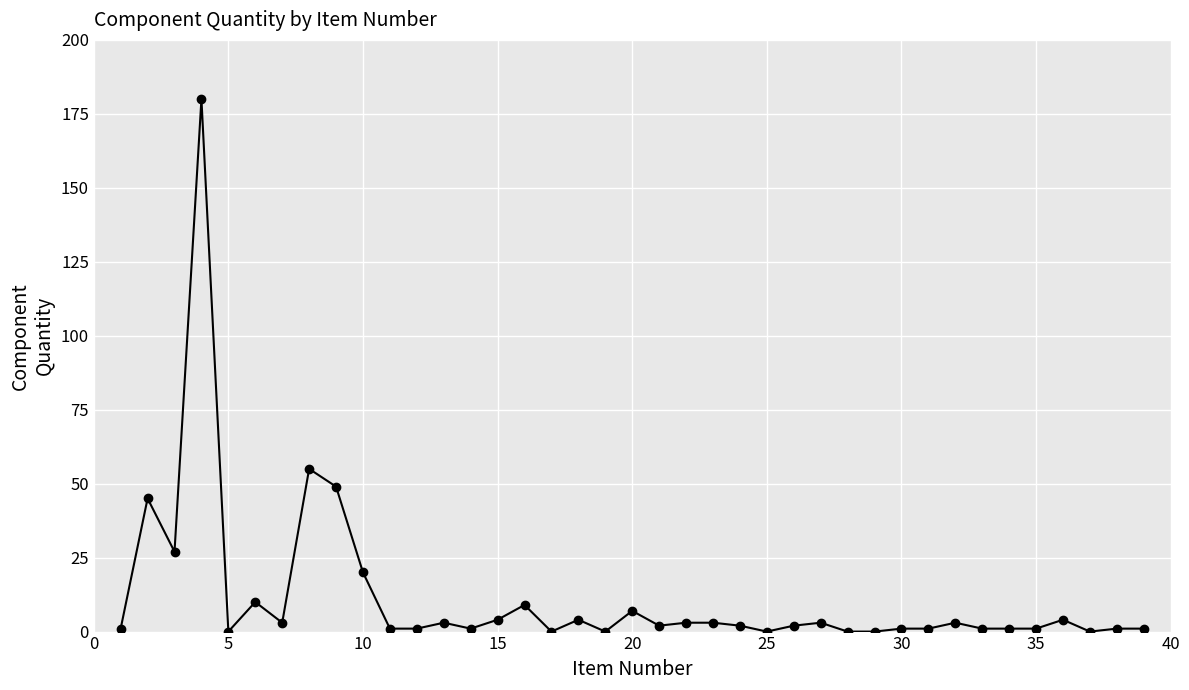

What is the difference between the second highest and minimum values?

55